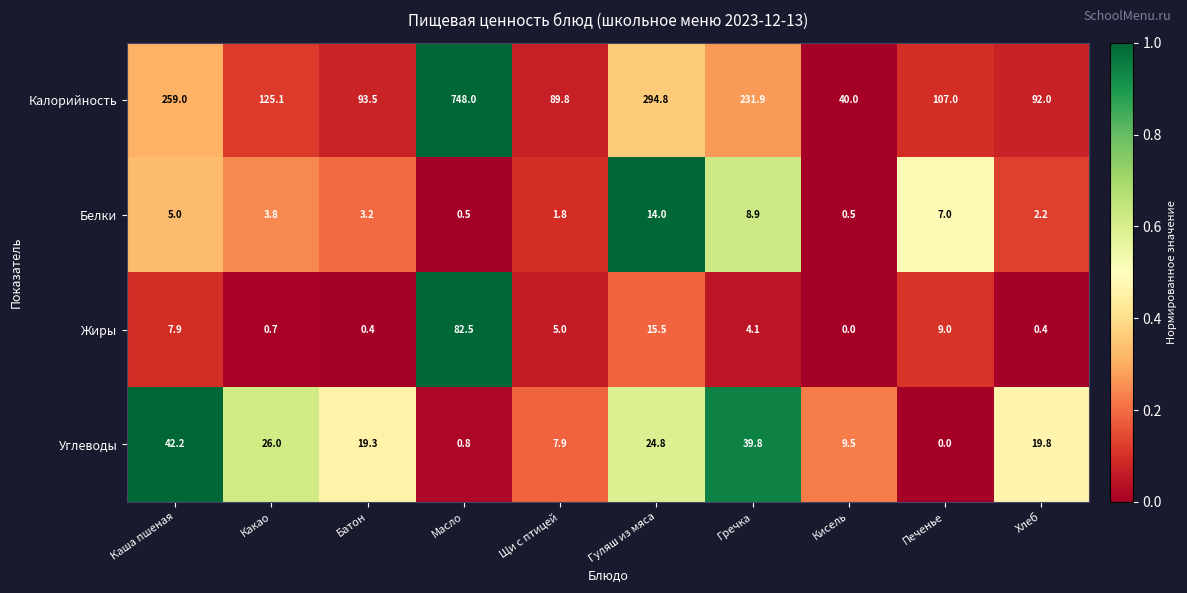

List the series in order of their peak value, lowest first.

Белки, Углеводы, Жиры, Калорийность